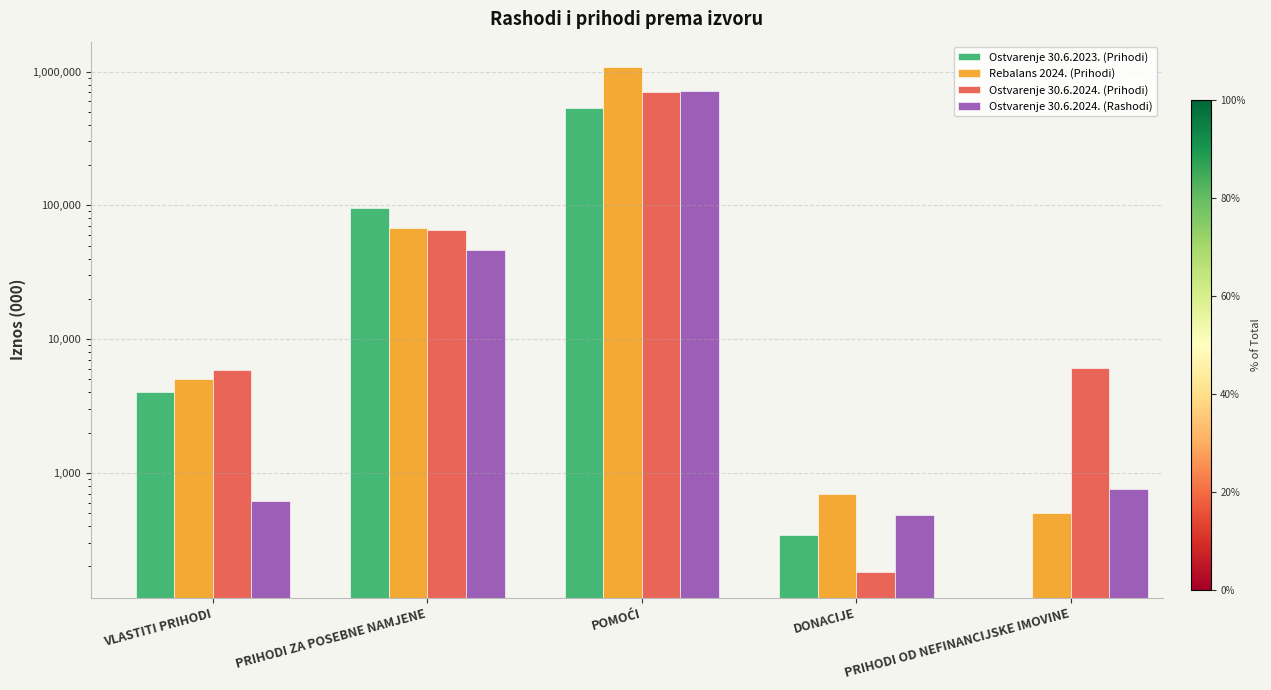

Reading right to left, what are all the values shown in this chart?

Ostvarenje 30.6.2023. (Prihodi): PRIHODI OD NEFINANCIJSKE IMOVINE=0.0	DONACIJE=345.0	POMOĆI=531250.0	PRIHODI ZA POSEBNE NAMJENE=95726.2	VLASTITI PRIHODI=4018.8
Rebalans 2024. (Prihodi): PRIHODI OD NEFINANCIJSKE IMOVINE=500.0	DONACIJE=700.0	POMOĆI=1082632.1	PRIHODI ZA POSEBNE NAMJENE=68194.9	VLASTITI PRIHODI=5000.0
Ostvarenje 30.6.2024. (Prihodi): PRIHODI OD NEFINANCIJSKE IMOVINE=6084.9	DONACIJE=180.0	POMOĆI=703609.1	PRIHODI ZA POSEBNE NAMJENE=65230.6	VLASTITI PRIHODI=5871.1
Ostvarenje 30.6.2024. (Rashodi): PRIHODI OD NEFINANCIJSKE IMOVINE=752.3	DONACIJE=480.0	POMOĆI=720296.5	PRIHODI ZA POSEBNE NAMJENE=46708.4	VLASTITI PRIHODI=615.9